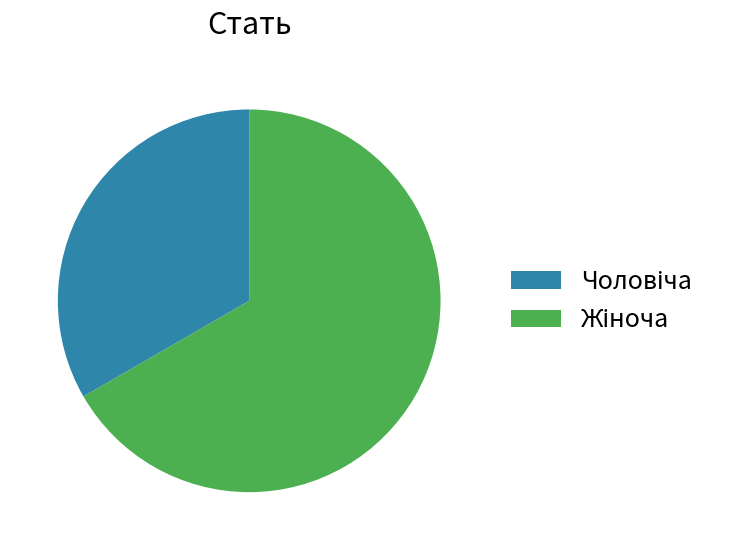

Is there a majority slice in this chart?

Yes